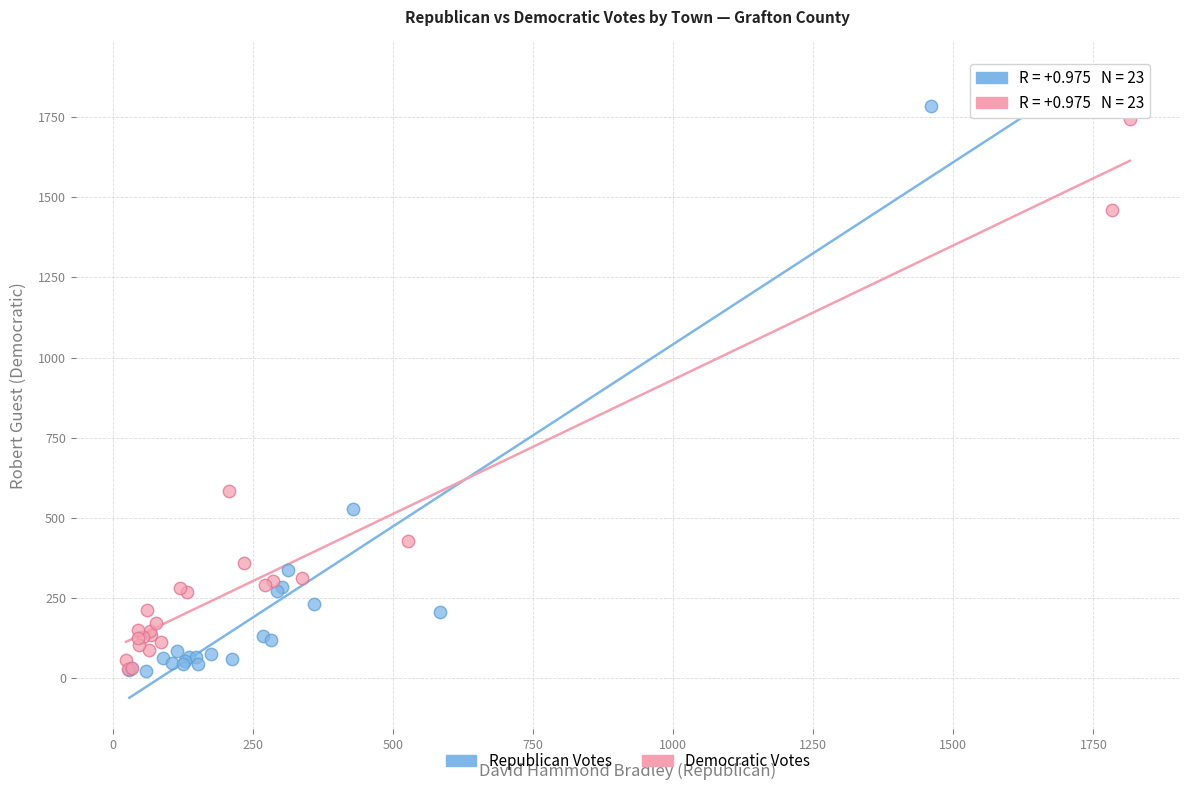

Which series has the widest spread of Y values?

Republican Votes